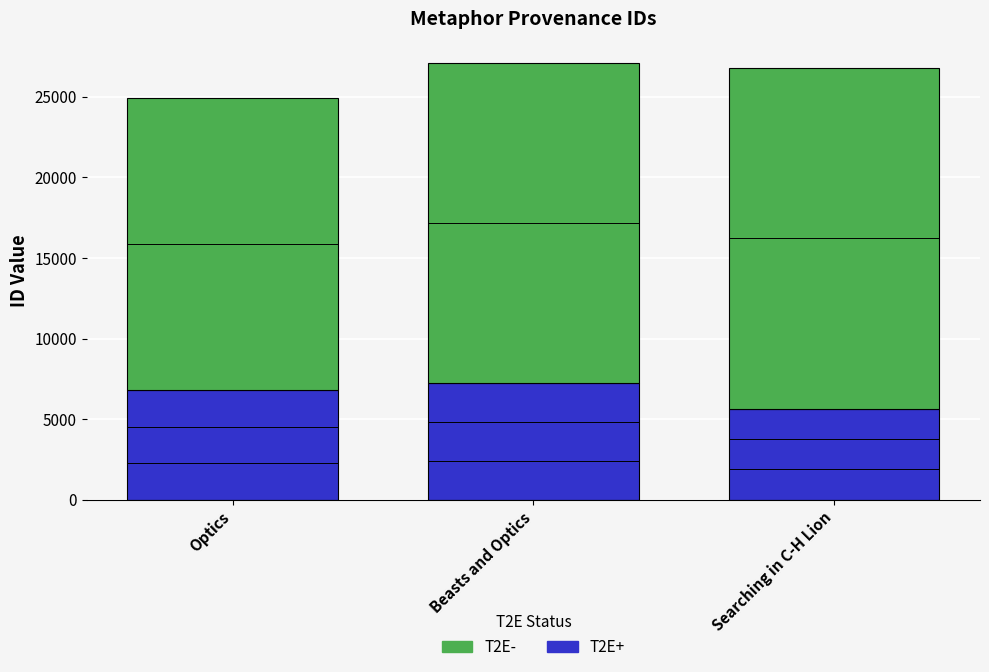

Reading left to right, transcribe the values for T2E+.

6797	7267	5657